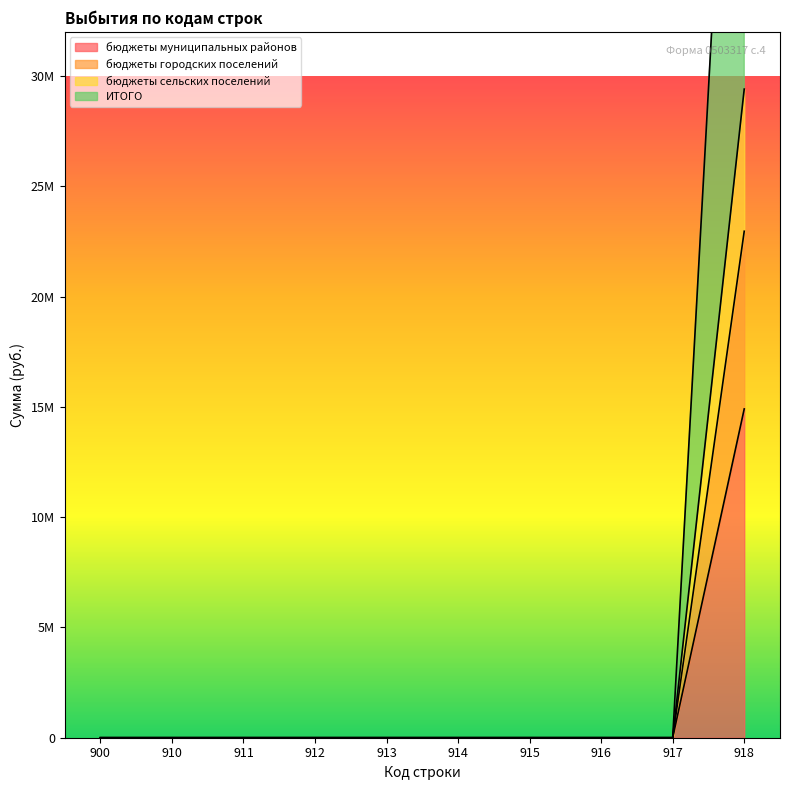

True or false: бюджеты муниципальных районов and бюджеты сельских поселений intersect in this chart.

False